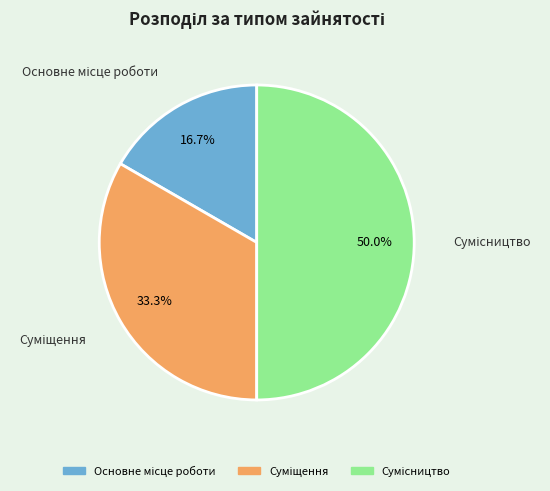

Count the number of slices in the pie.

3